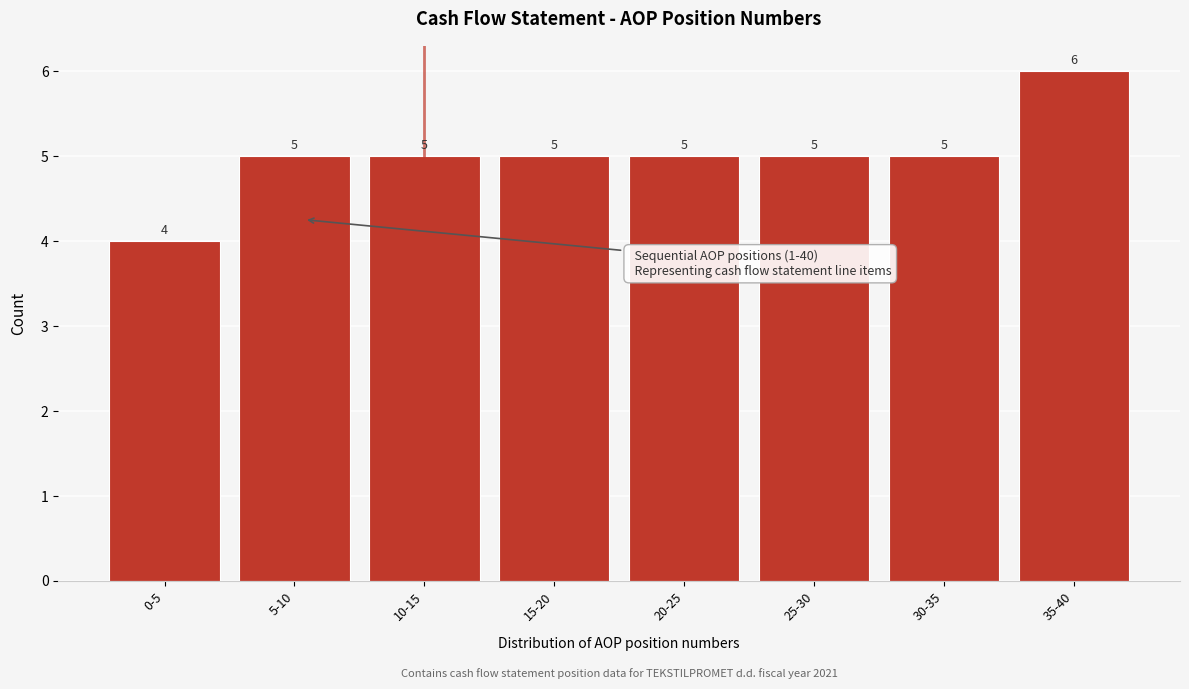

Reading right to left, list all the values displayed in this chart.

6	5	5	5	5	5	5	4